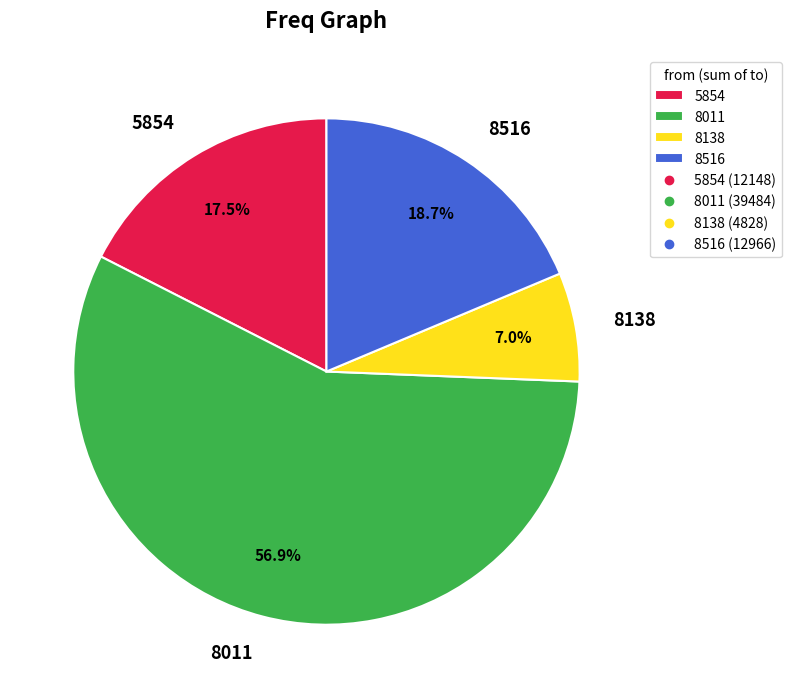

To the nearest percent, what portion does 8011 represent?

57%